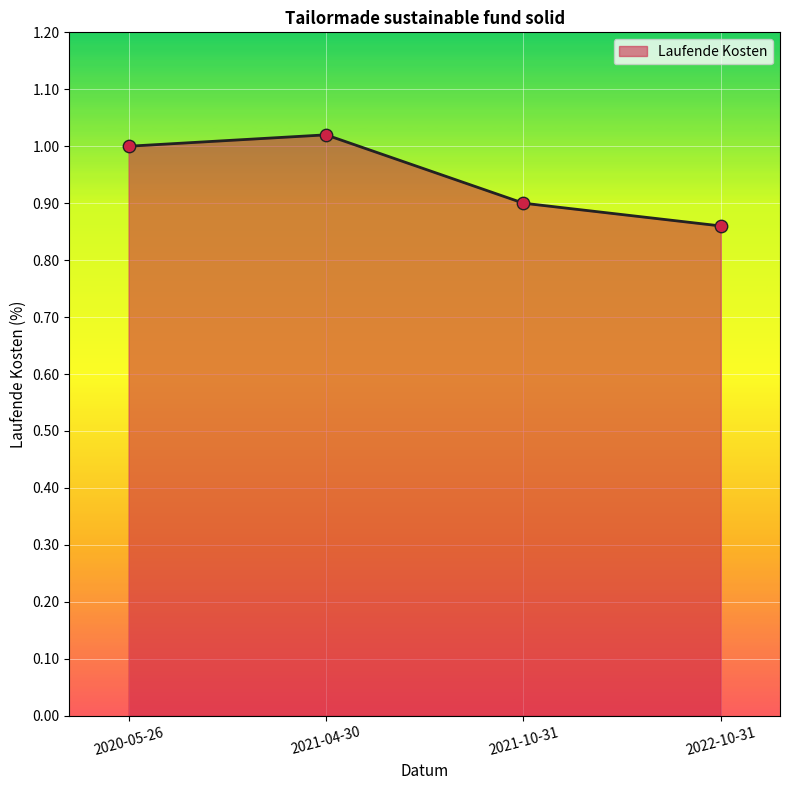

Between 2022-10-31 and 2020-05-26, which is larger?

2020-05-26